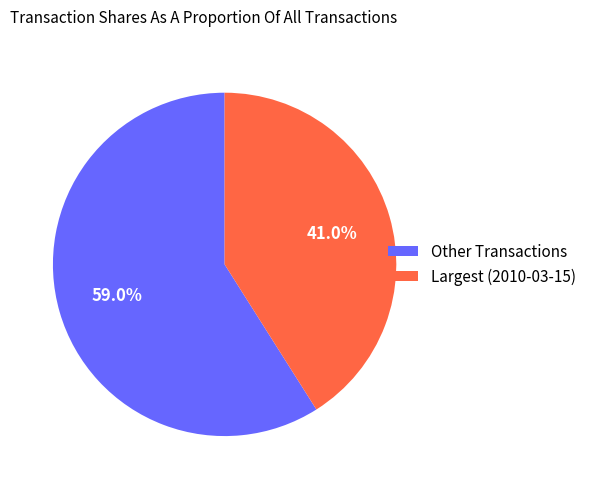

Rank the categories by value from highest to lowest.

Other Transactions, Largest (2010-03-15)